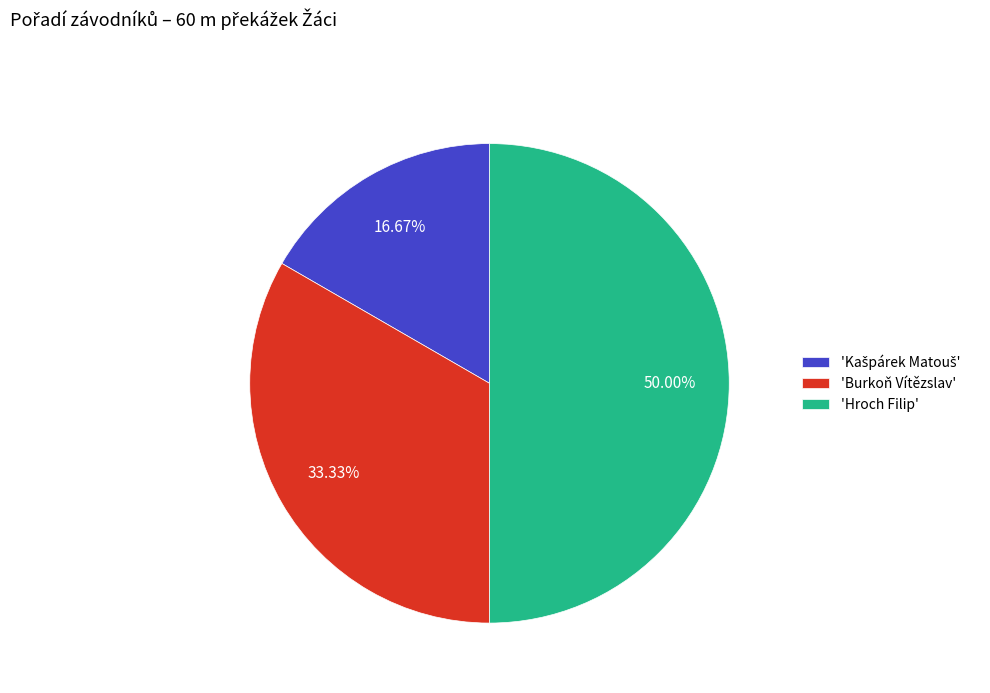

Which category has the biggest portion of the pie?

'Hroch Filip'